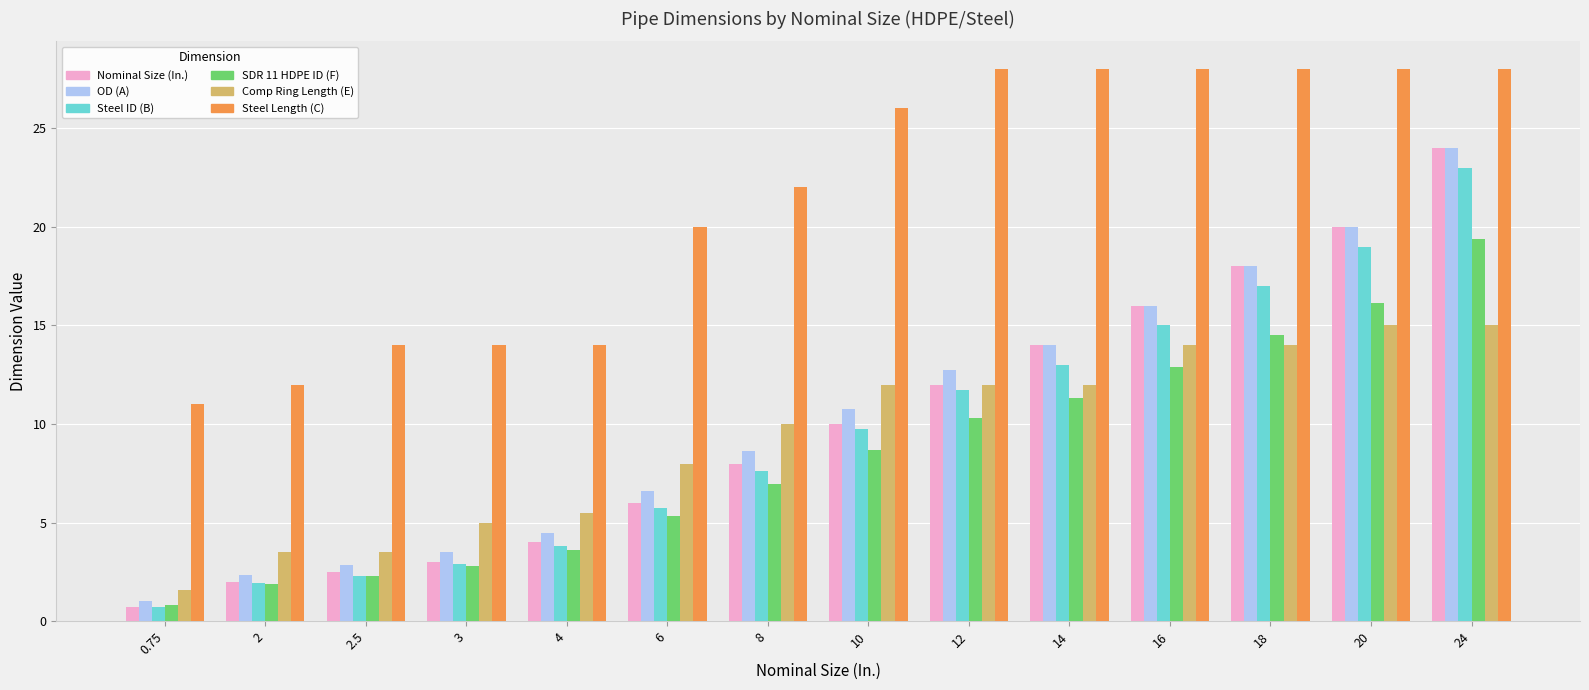

Does the chart contain stacked bars?

No